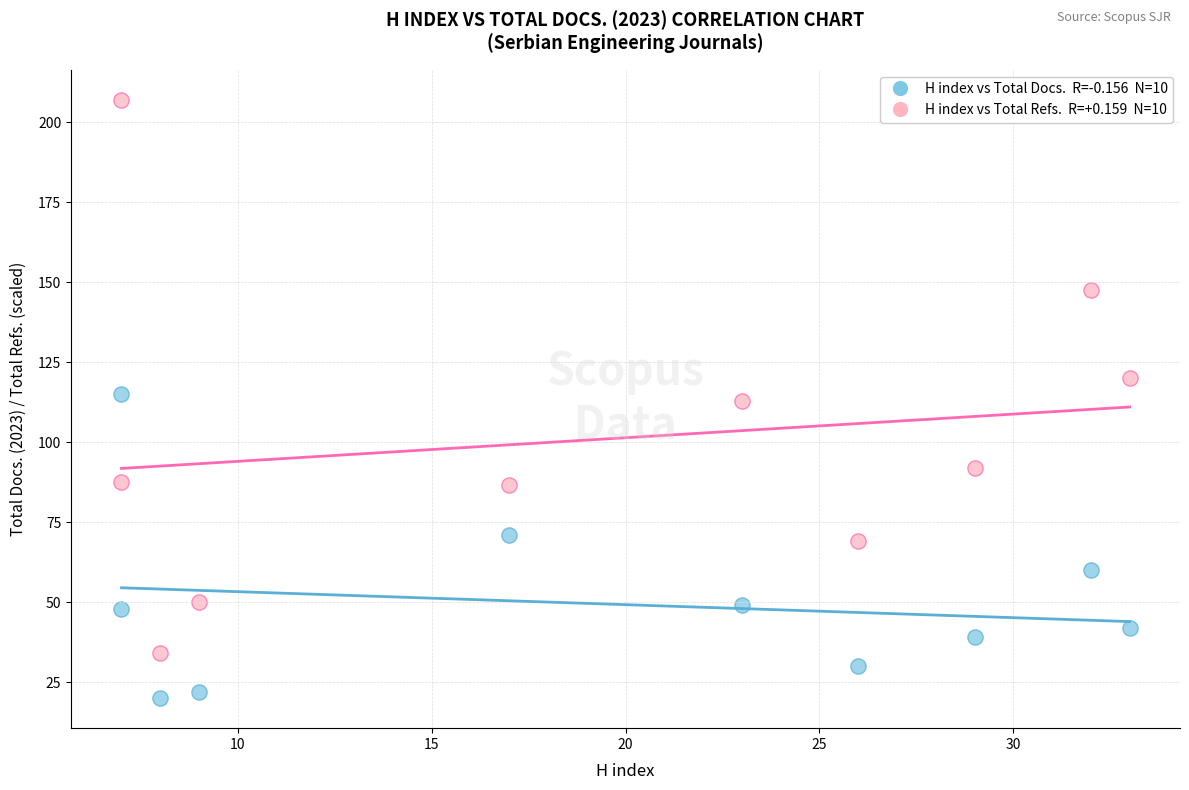

Across all data points, what is the range of X values (max minus min)?

26.0